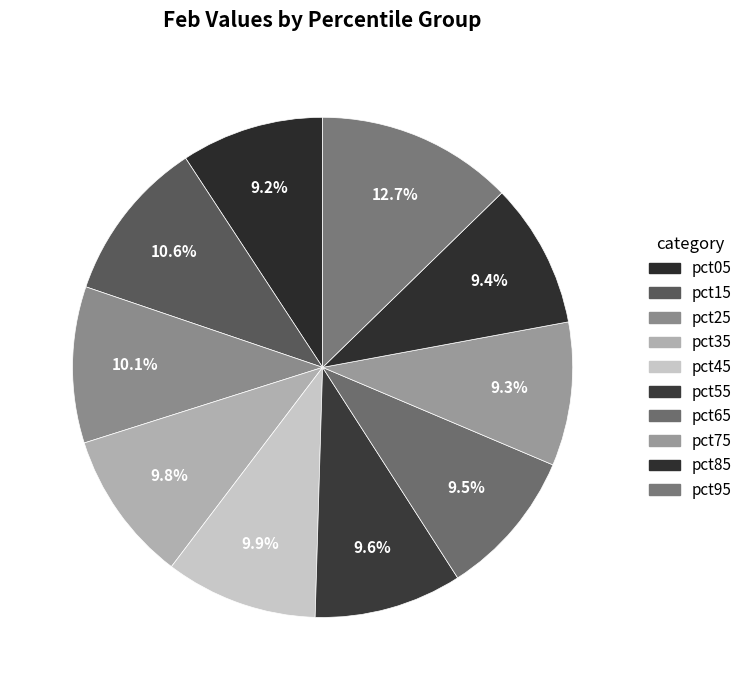

What is the smallest slice in the pie chart?

pct05